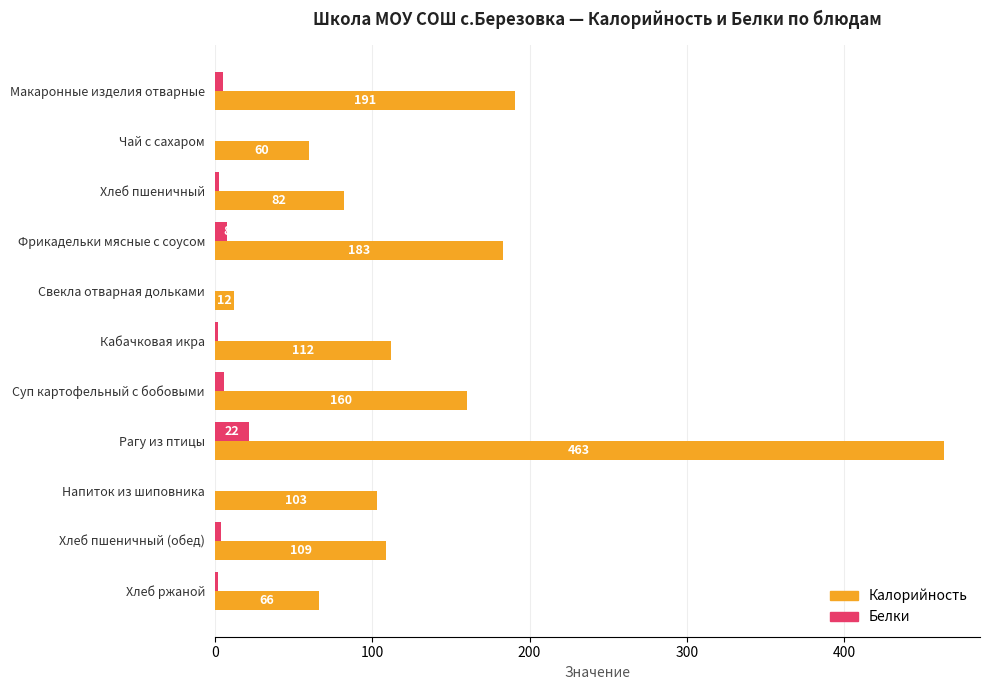

Which category has the highest value in the Калорийность series?

Рагу из птицы